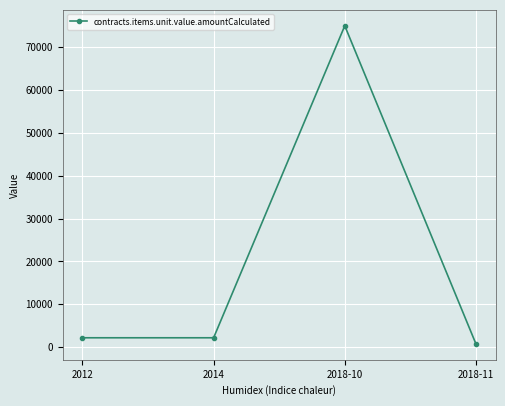

What position from the right is 2018-10?

2